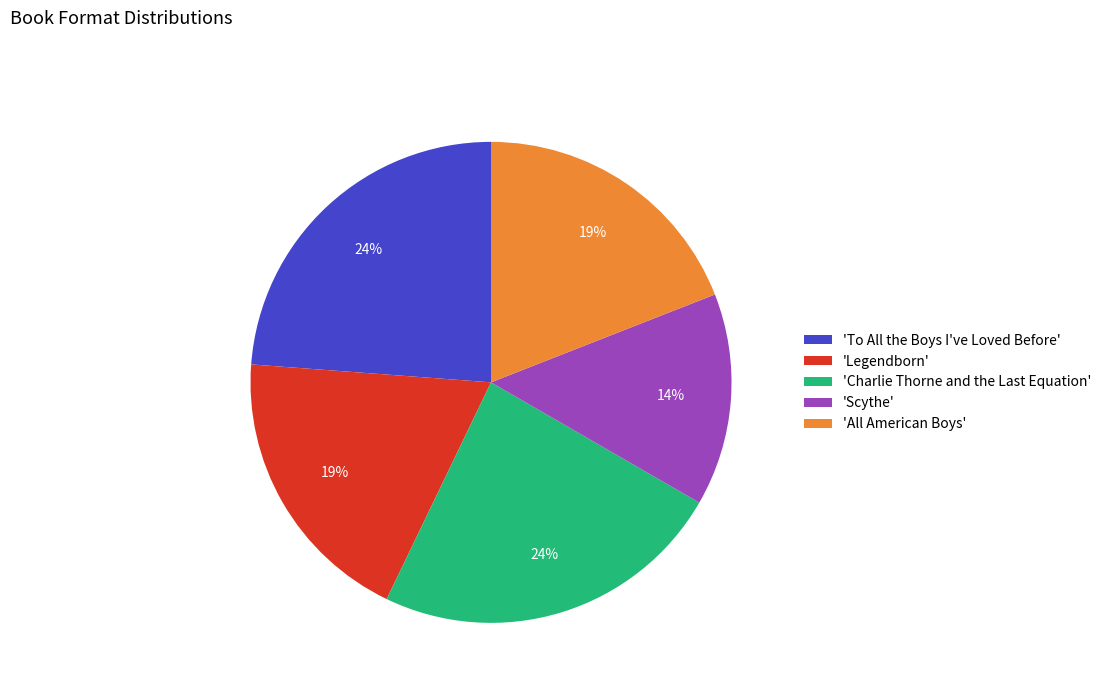

Which category has the smallest portion of the pie?

'Scythe'